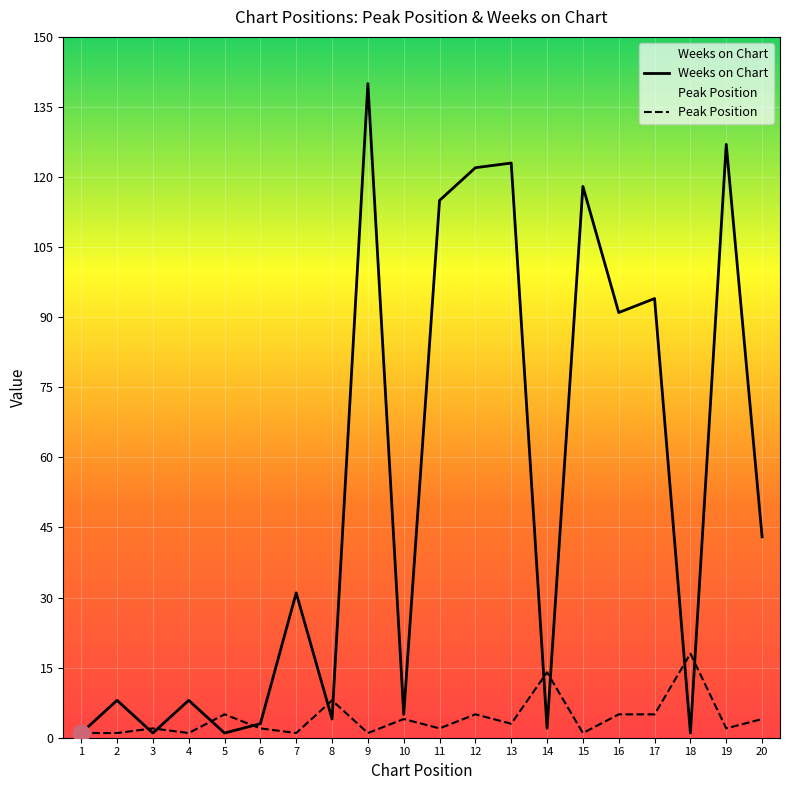

Between 14 and 11, which is larger?

11